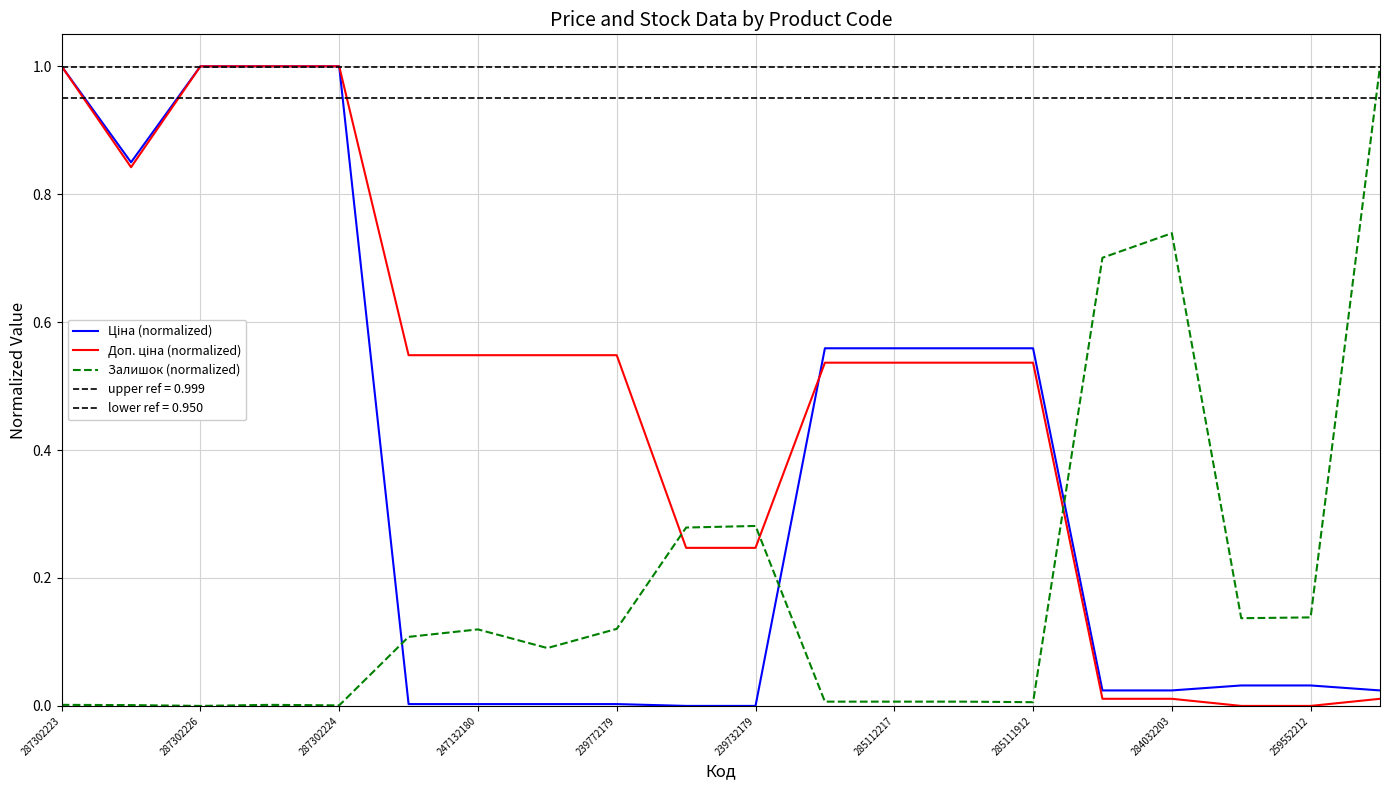

True or false: Доп. ціна (normalized) has a value of 1.5 at 287302223.

False